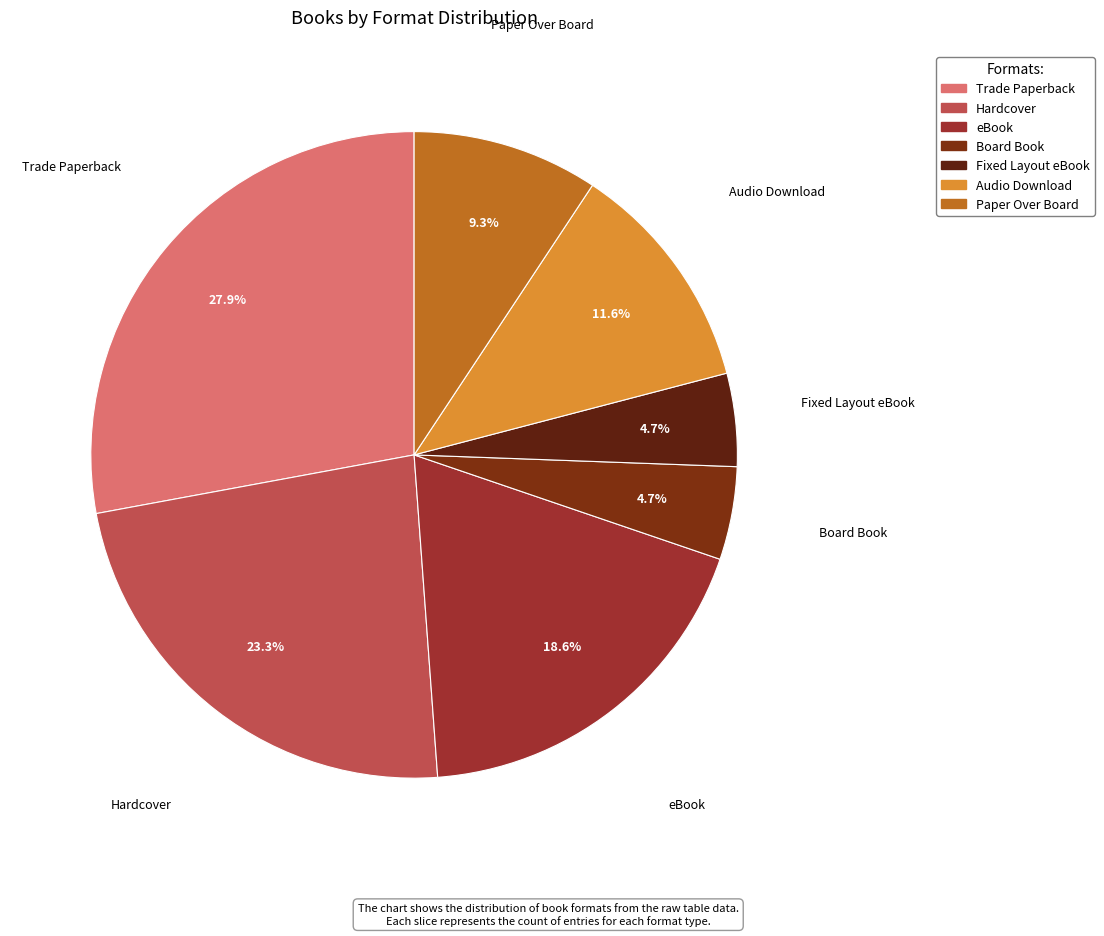

What percentage is the Fixed Layout eBook slice, to the nearest percent?

5%